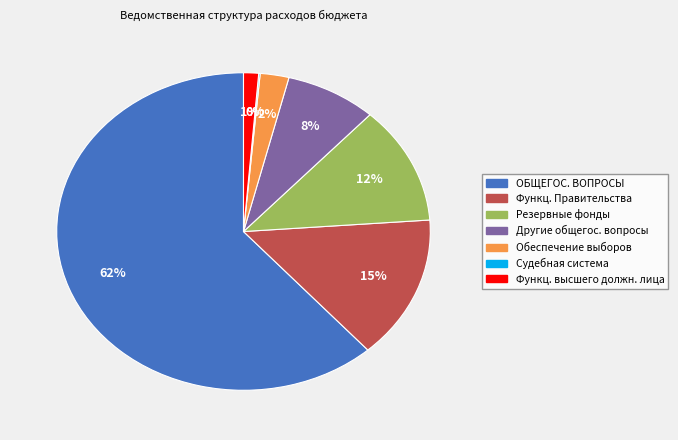

To the nearest percent, what is the average slice percentage?

14%